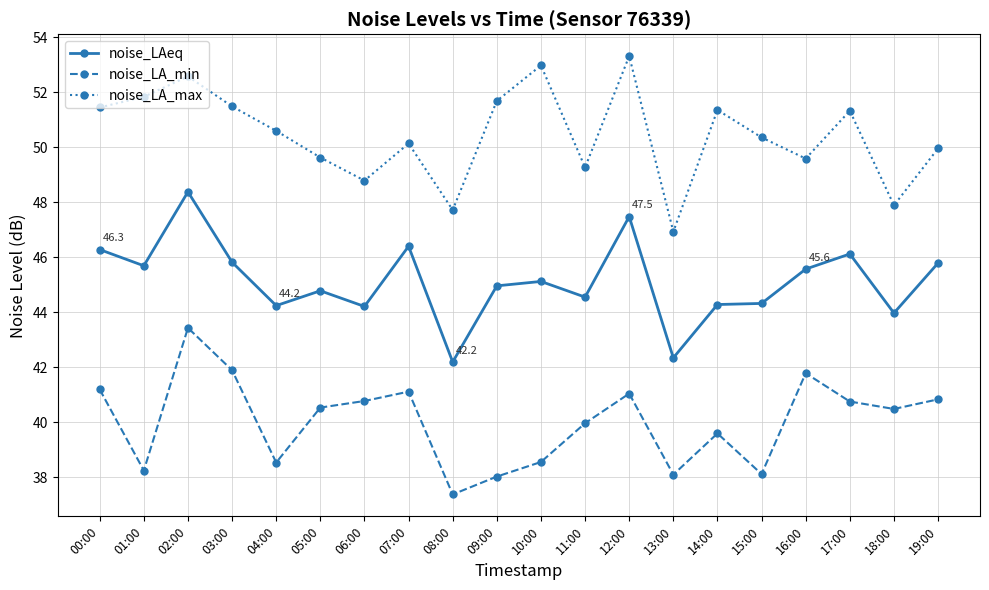

True or false: noise_LA_min has a value of 72.5 at 17:00.

False